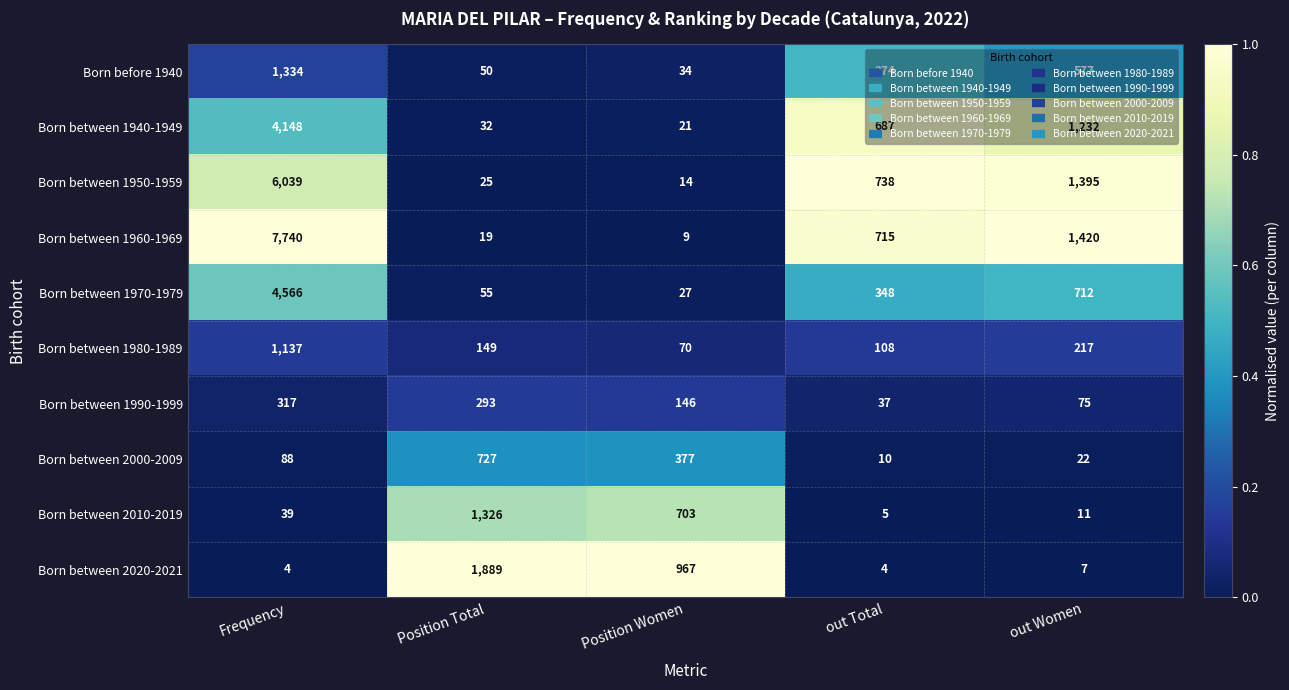

What is the total value across all series at Position Women?

2368